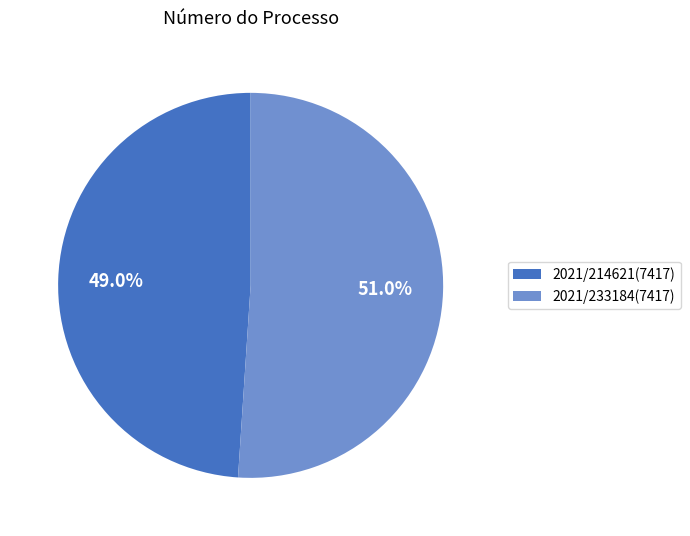

Is it true that 2021/233184(7417) is 51% of the pie?

True